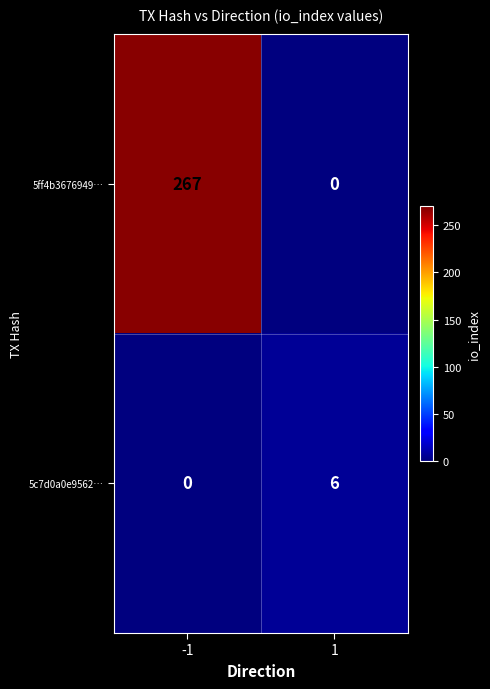

List the series in order of their overall mean, highest first.

5ff4b3676949…, 5c7d0a0e9562…